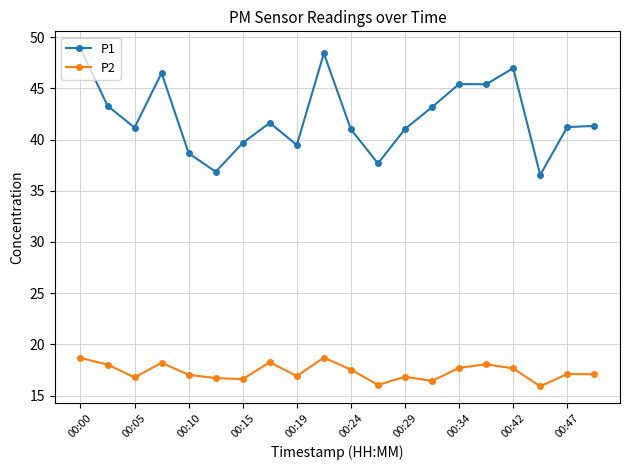

Rank the series by their maximum value, from highest to lowest.

P1, P2